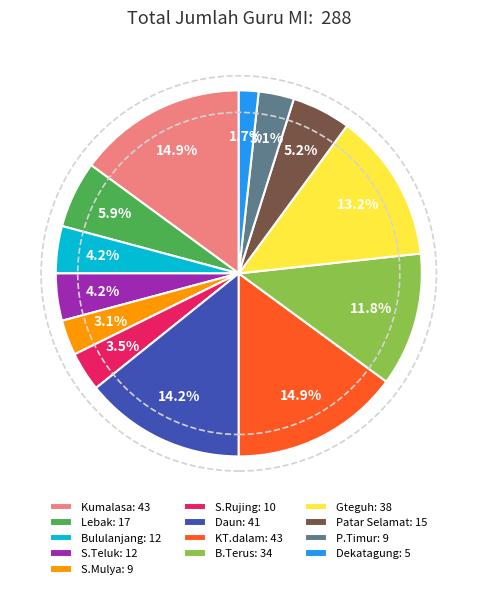

What percentage do S.Mulya: 9 and B.Terus: 34 together represent?

14.9%